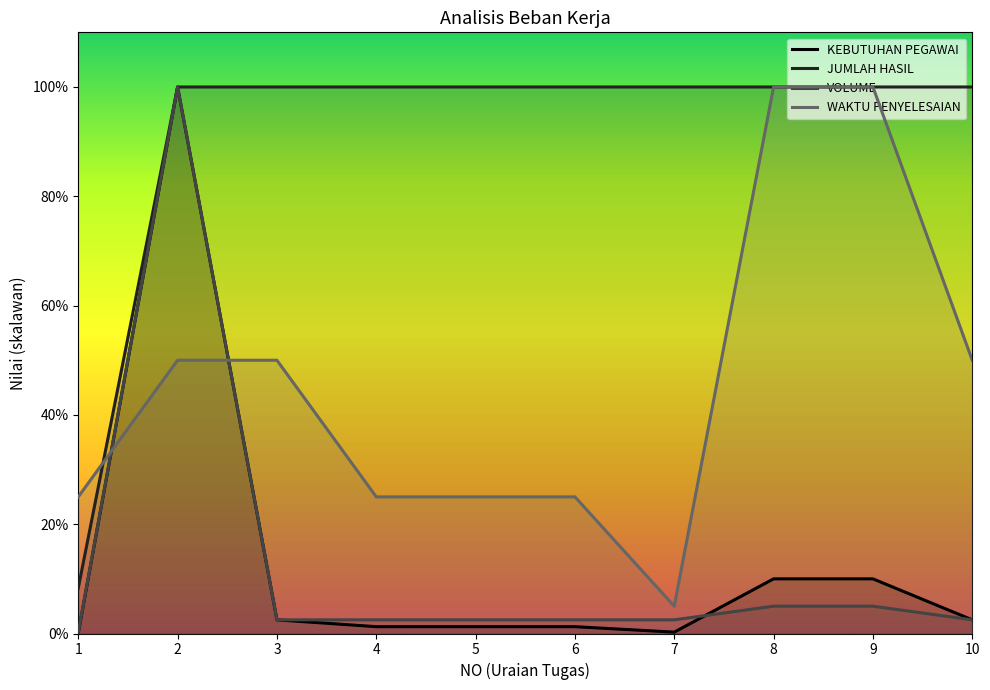

What is the difference between the highest and lowest values at 6?

474.0